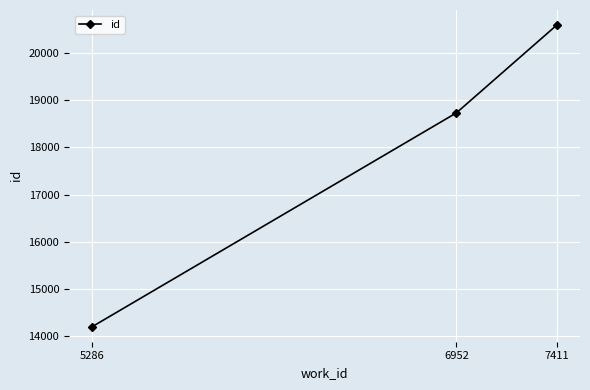

Approximately how many times larger is the value at 7411 compared to 5286?

1.4